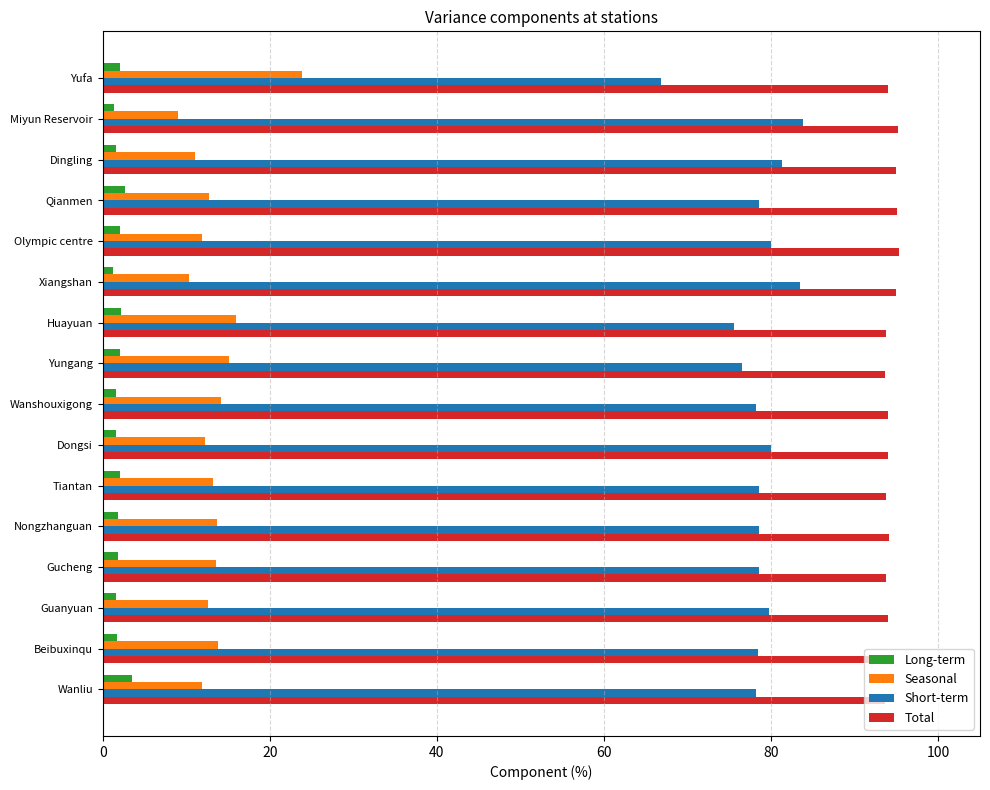

What is the maximum value for Long-term?

3.5